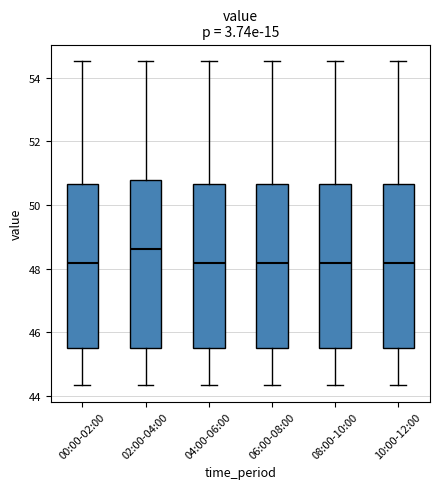

Where is the lower edge of the box for 10:00-12:00 on the y-axis? The values are not printed on the chart, so give them approximately, as read against the axis.

45.6